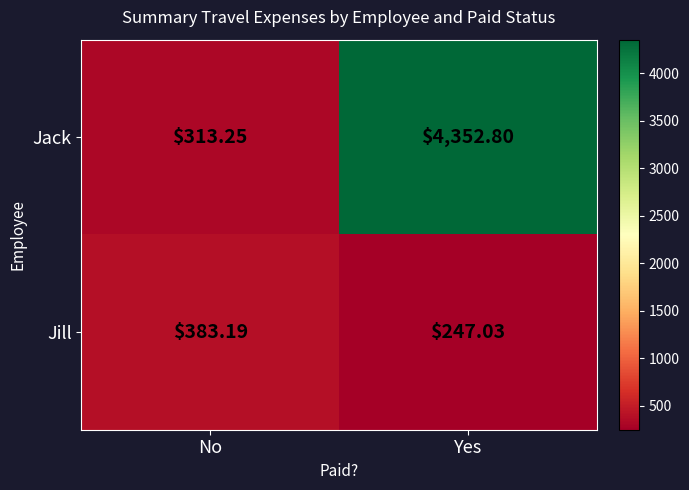

At which label is Jack closest to 2333?

No